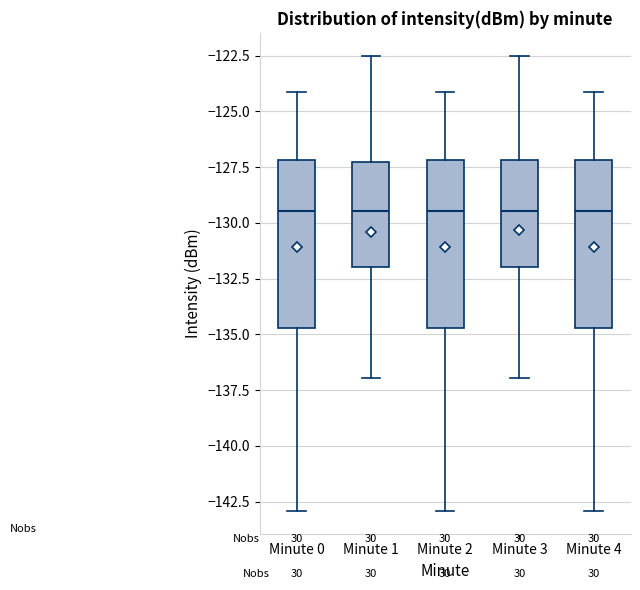

Where does the lower whisker of the box for Minute 1 end on the y-axis? The values are not printed on the chart, so give them approximately, as read against the axis.

-137.0